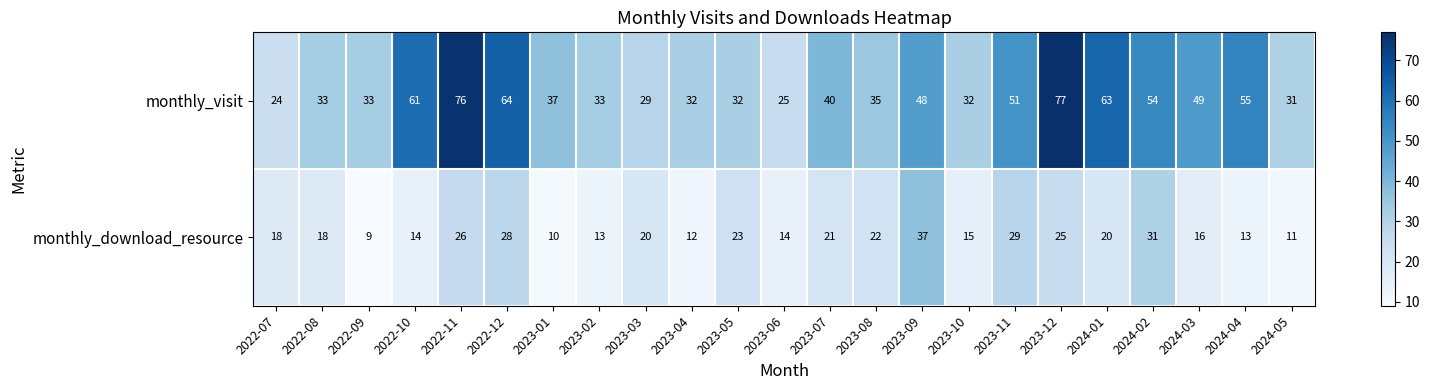

What value does the monthly_download_resource series have at 2023-07?

21